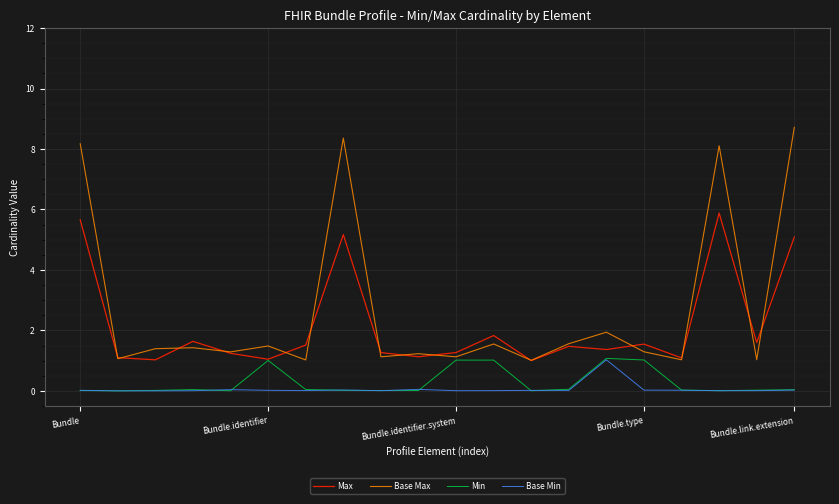

What is the average value of the Min series?

0.3